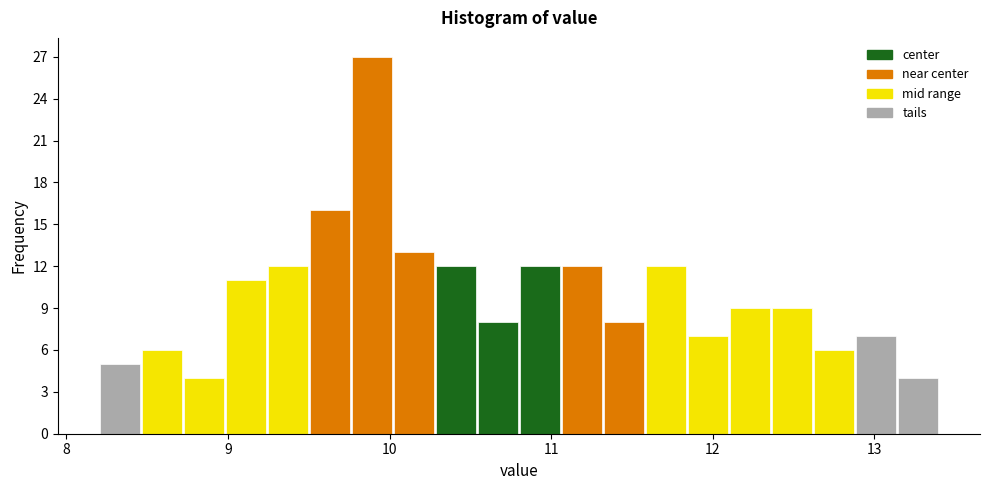

Around what value on the x-axis is the tallest bar? Give the approximate position of its centre, as read against the axis.

9.9